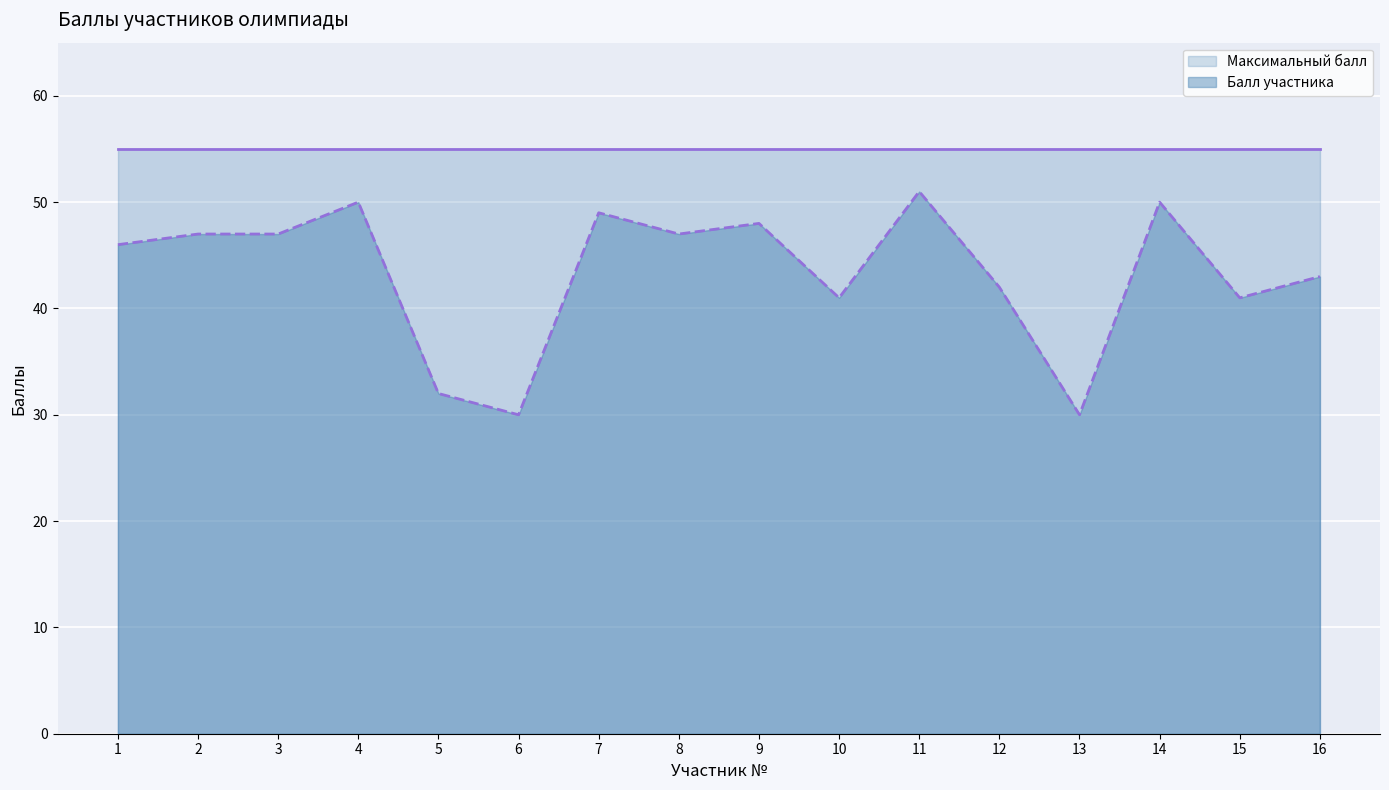

What is the ratio of the value at 4 to the value at 12?

1.2